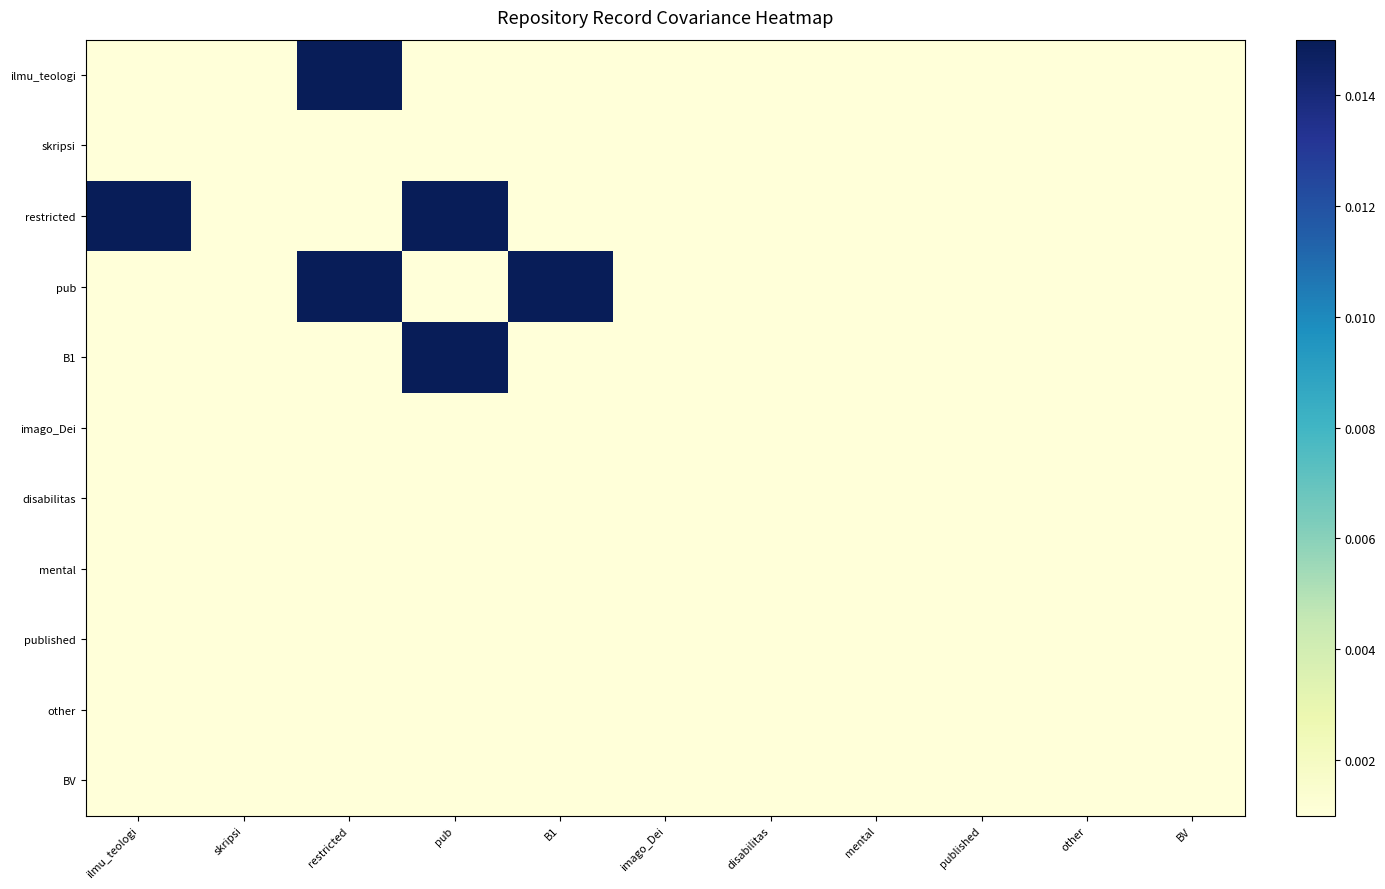

How many series are shown in this chart?

11